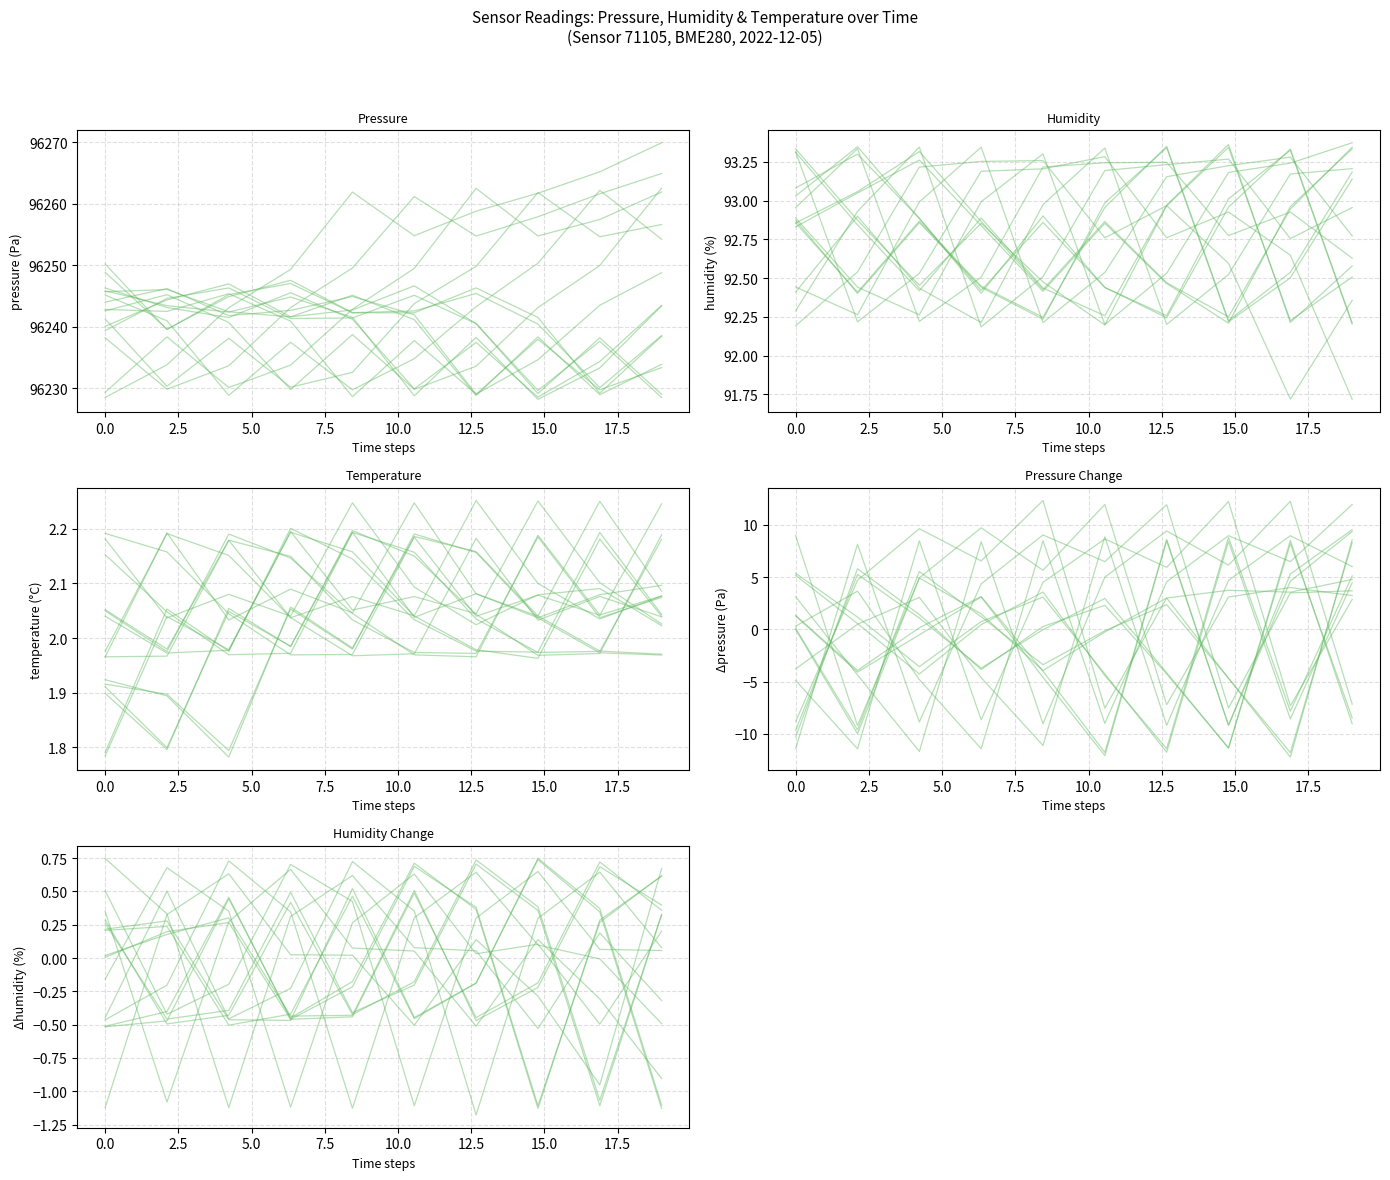

Rank the series by their maximum value, from lowest to highest.

humidity_diff, temperature, pressure_diff, humidity, pressure